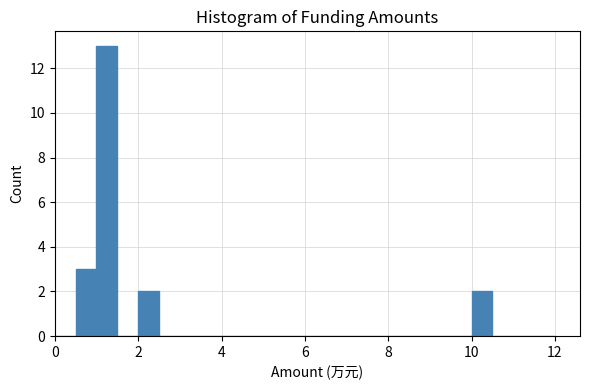

Around what value on the x-axis is the tallest bar? Give the approximate position of its centre, as read against the axis.

1.2